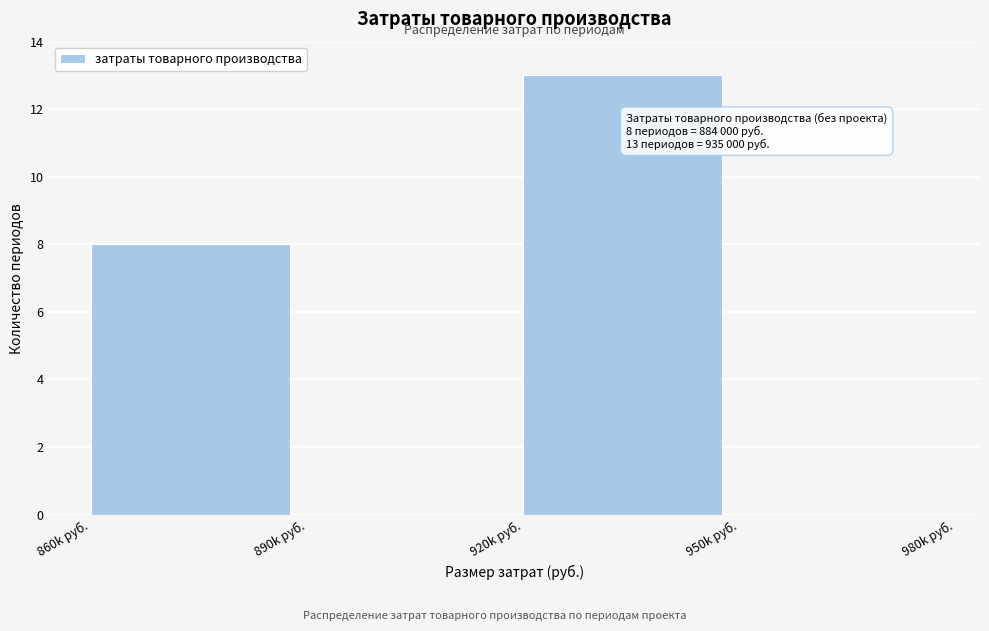

Reading right to left, transcribe all the data shown in this chart.

950k руб.=0	920k руб.=13	890k руб.=0	860k руб.=8